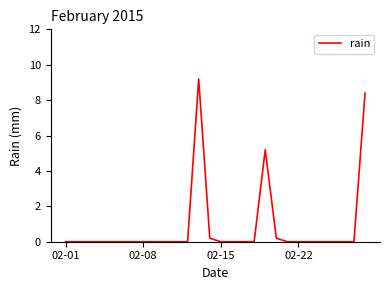

What is the maximum value shown in the chart?

9.2